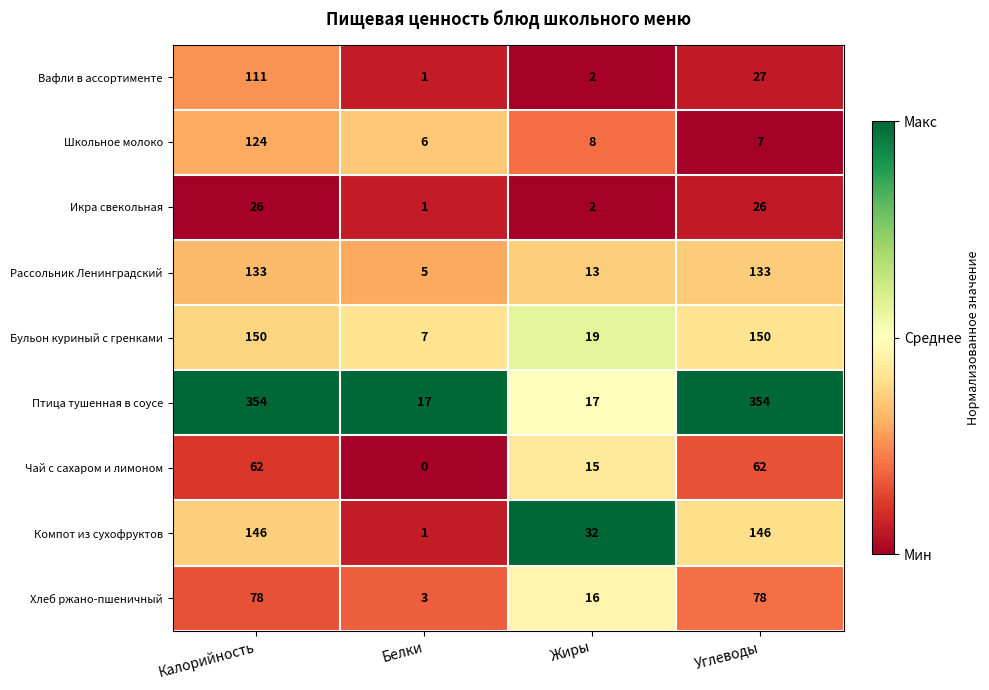

What is the difference between the maximum and minimum values in the Хлеб ржано-пшеничный series?

75